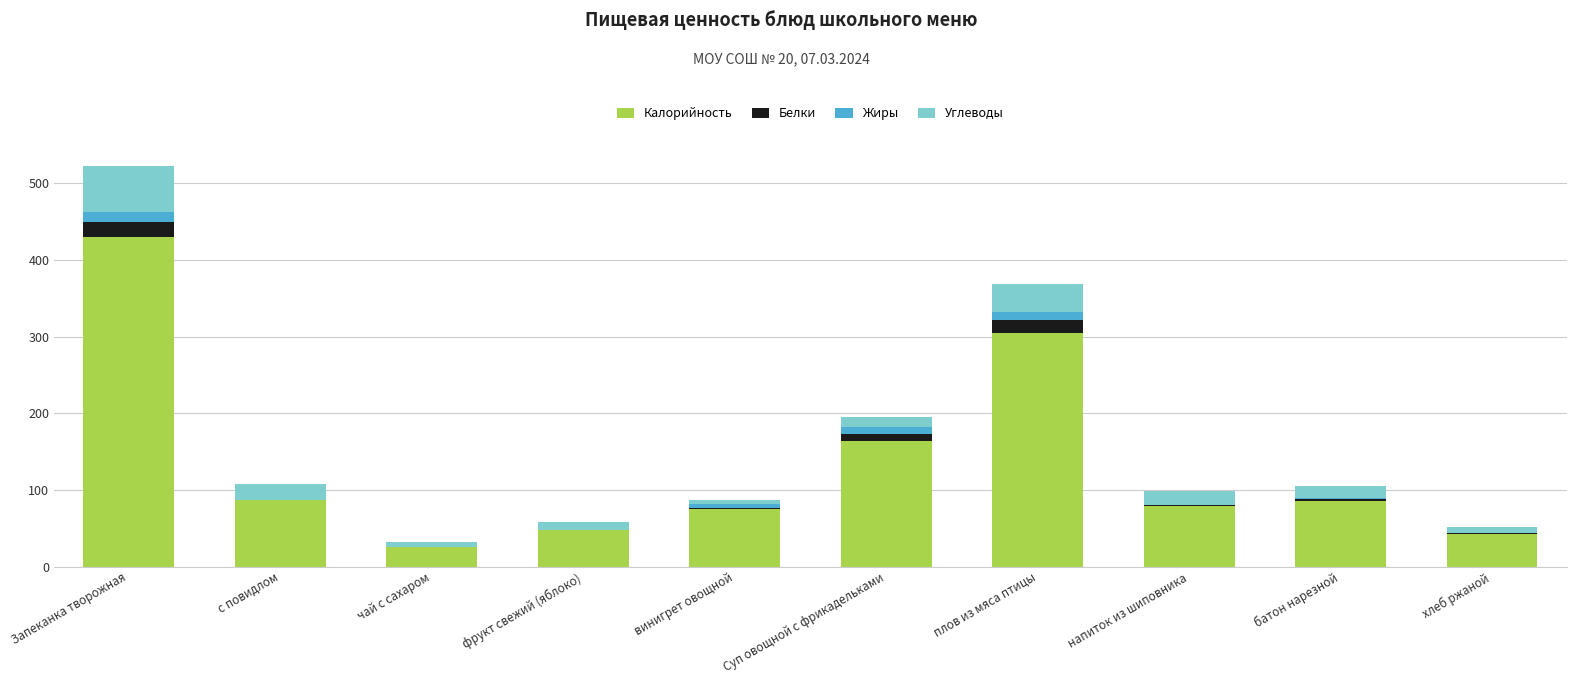

What is the maximum value for Калорийность?

430.5